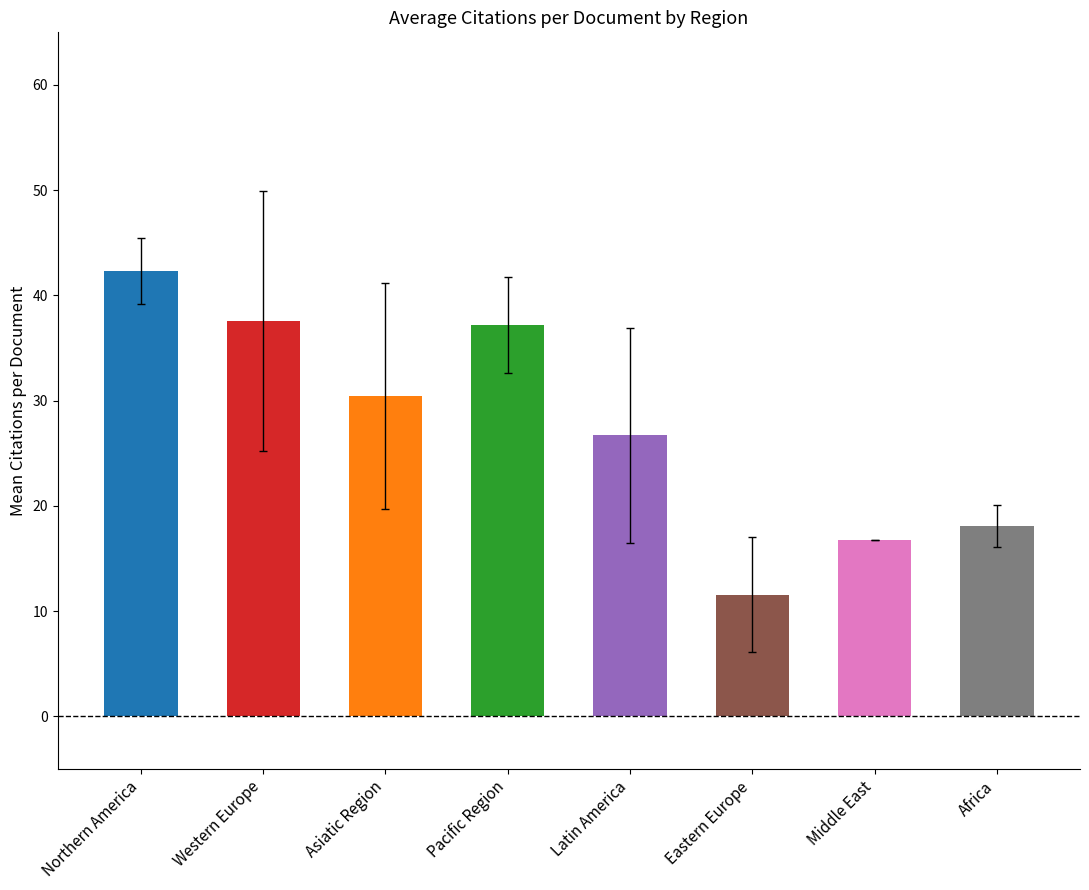

What is the value of the 5th bar from the left?

26.7